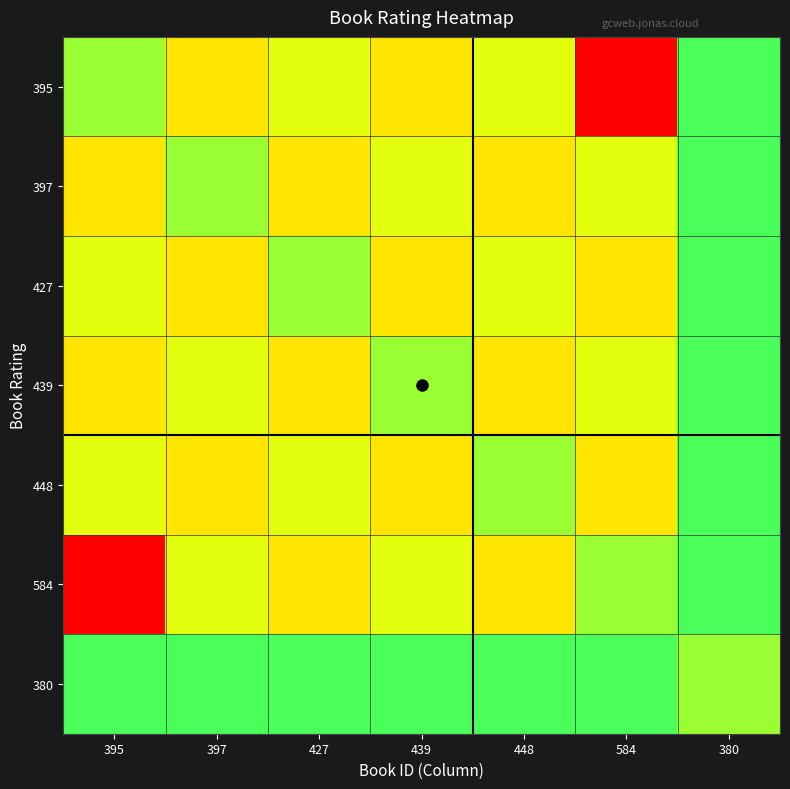

What is the spread (max minus min) of values at 448?

3